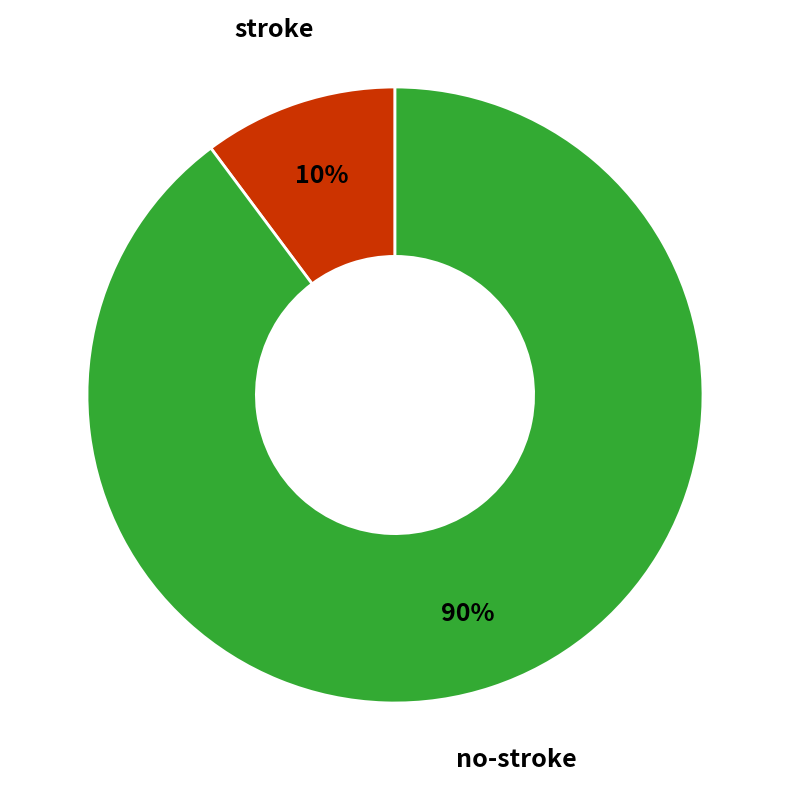

Do no-stroke and stroke together represent more than half of the pie?

Yes